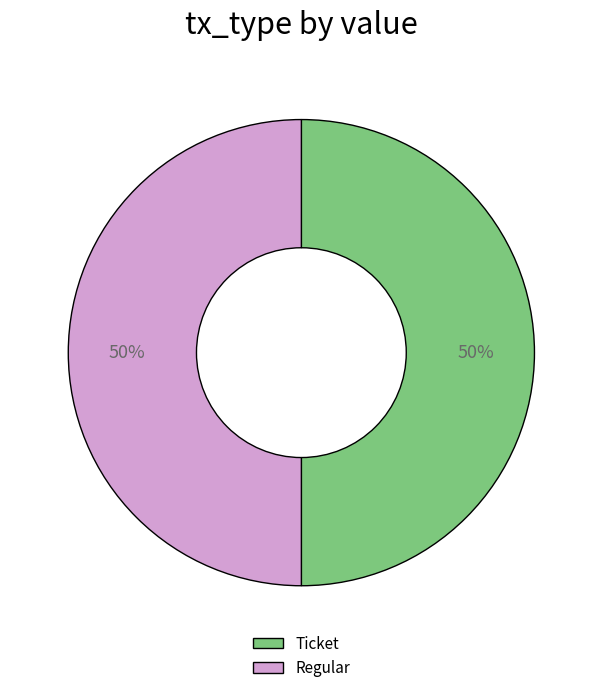

How many slices are in this pie chart?

2